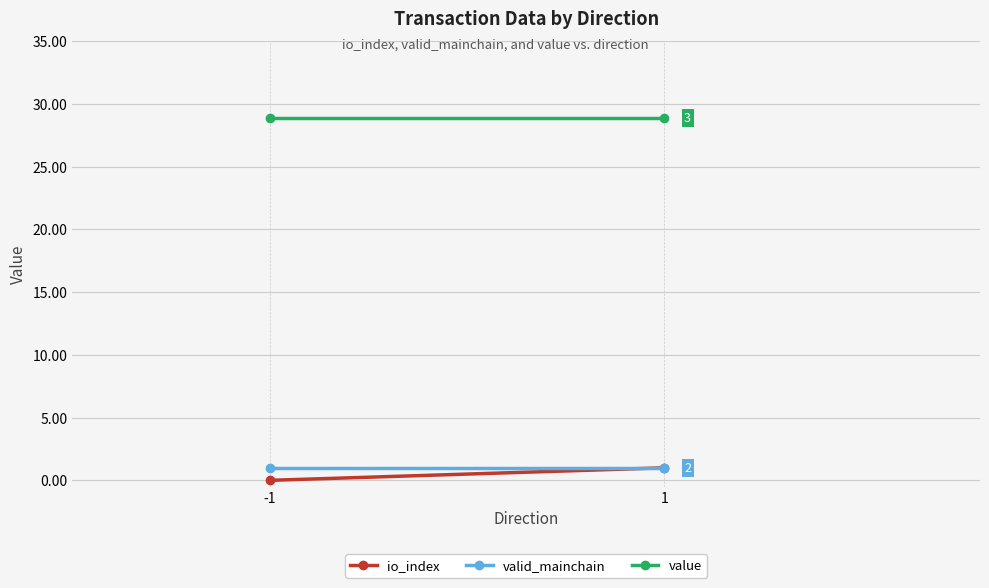

Which category has the lowest value across all series?

-1